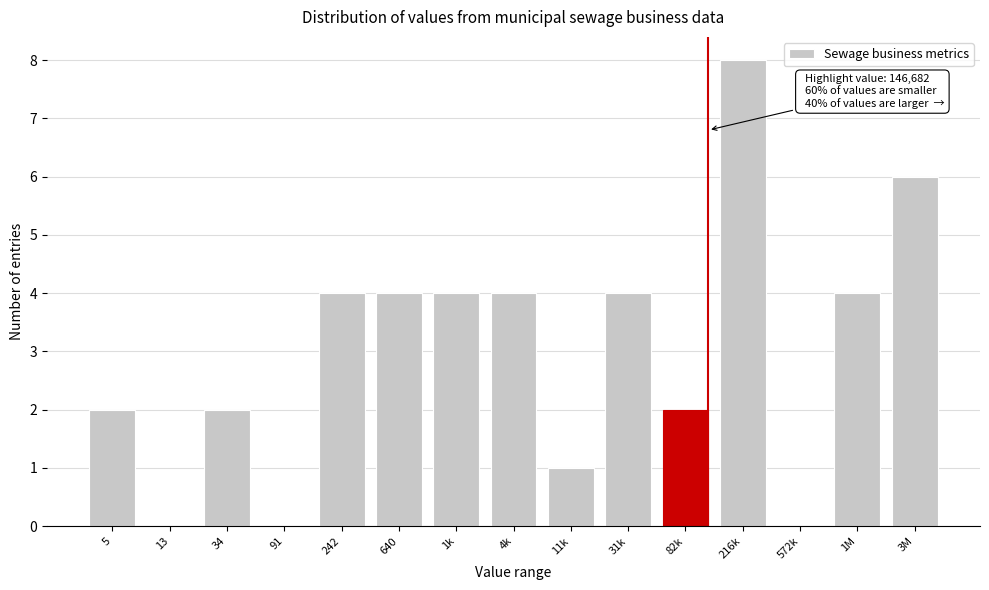

Reading left to right, extract all data points from this chart.

5=2	13=0	34=2	91=0	242=4	640=4	1k=4	4k=4	11k=1	31k=4	82k=2	216k=8	572k=0	1M=4	3M=6